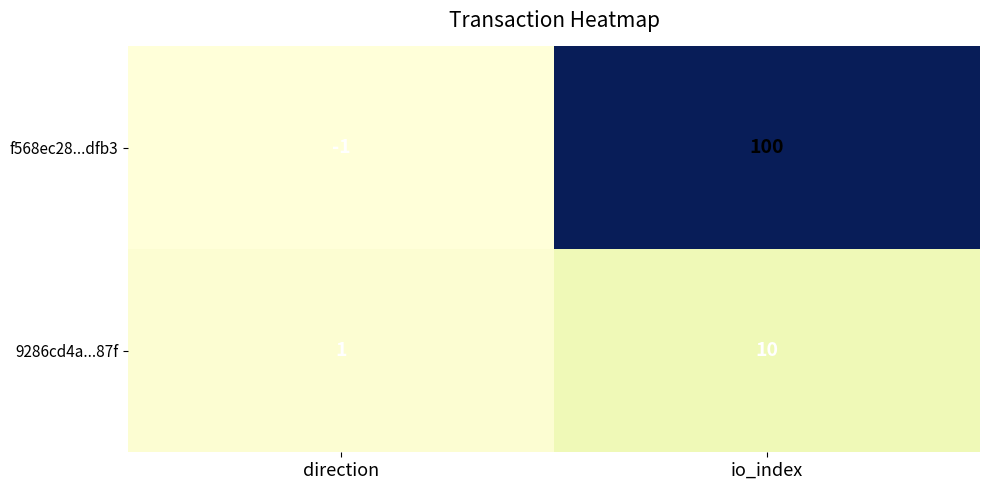

What is the sum of all f568ec28...dfb3 values?

99